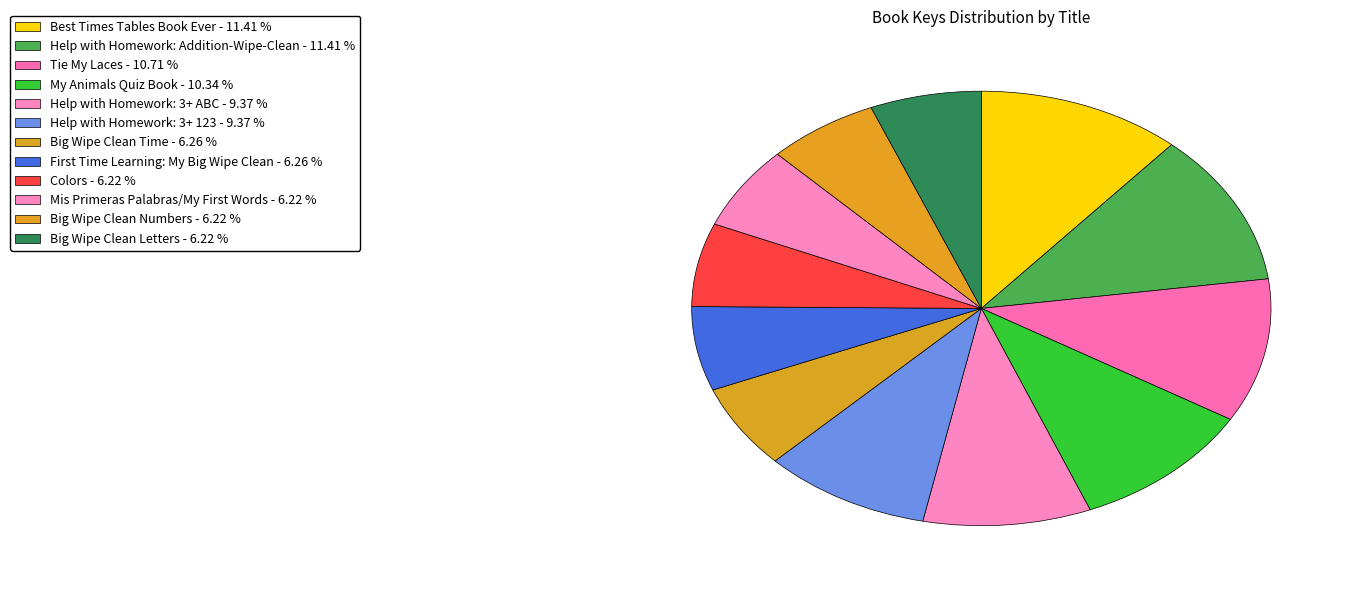

True or false: Big Wipe Clean Letters accounts for 6% of the total.

True